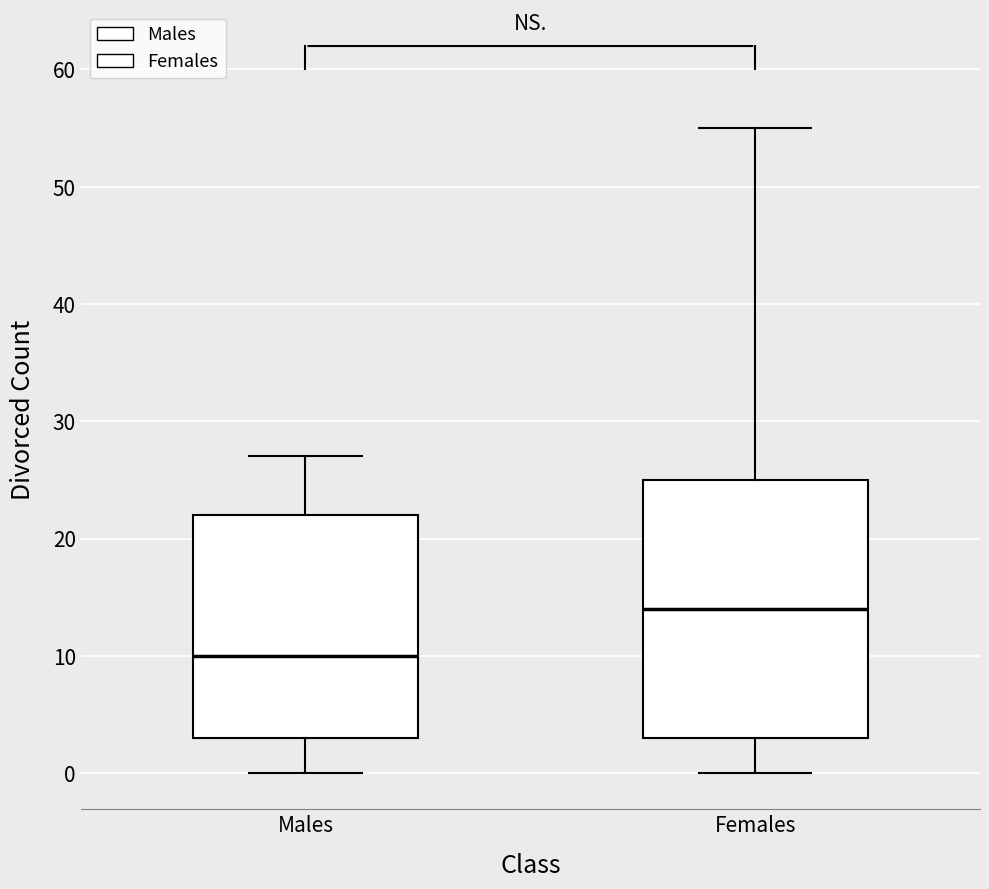

Where does the upper whisker of the box for Females end on the y-axis? The values are not printed on the chart, so give them approximately, as read against the axis.

55